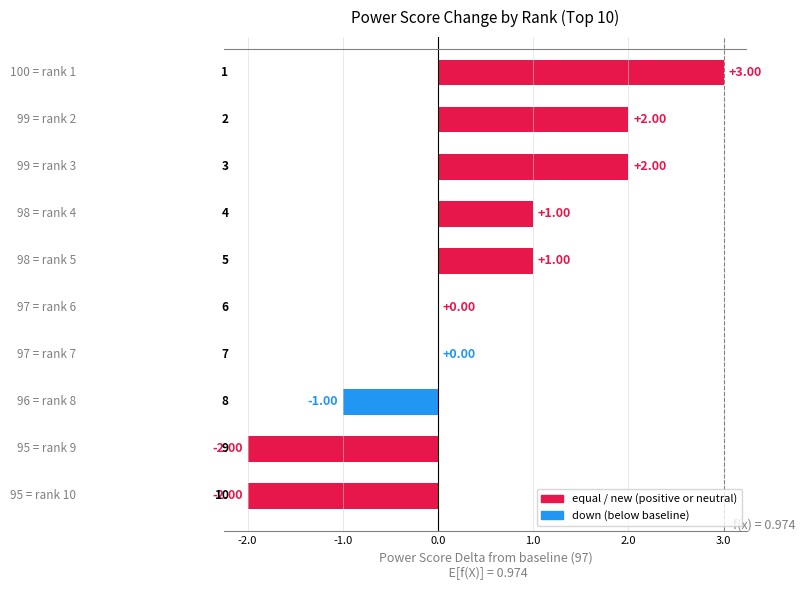

What is the sum of all values?

4